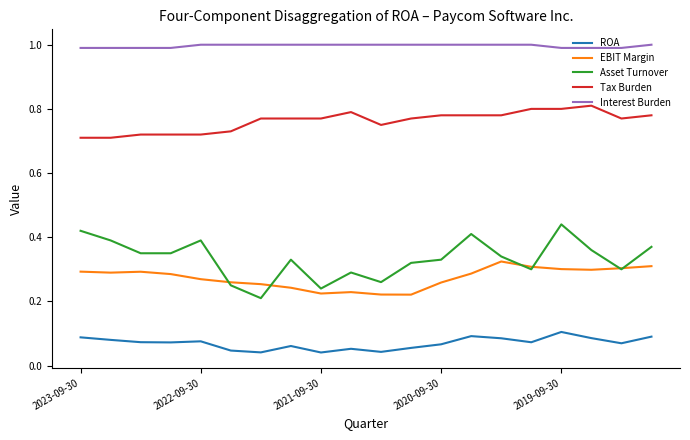

Rank the series by their maximum value, from highest to lowest.

Interest Burden, Tax Burden, Asset Turnover, EBIT Margin, ROA